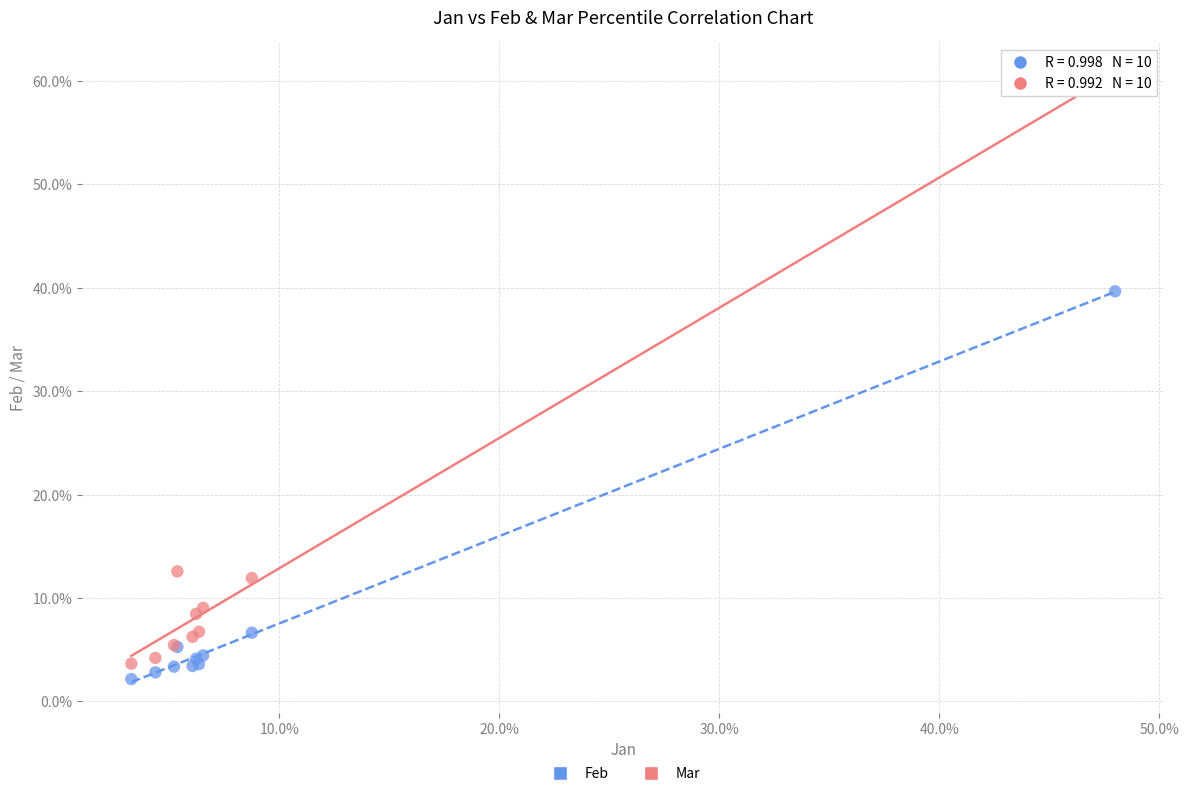

Which series contains the highest Y value?

Mar